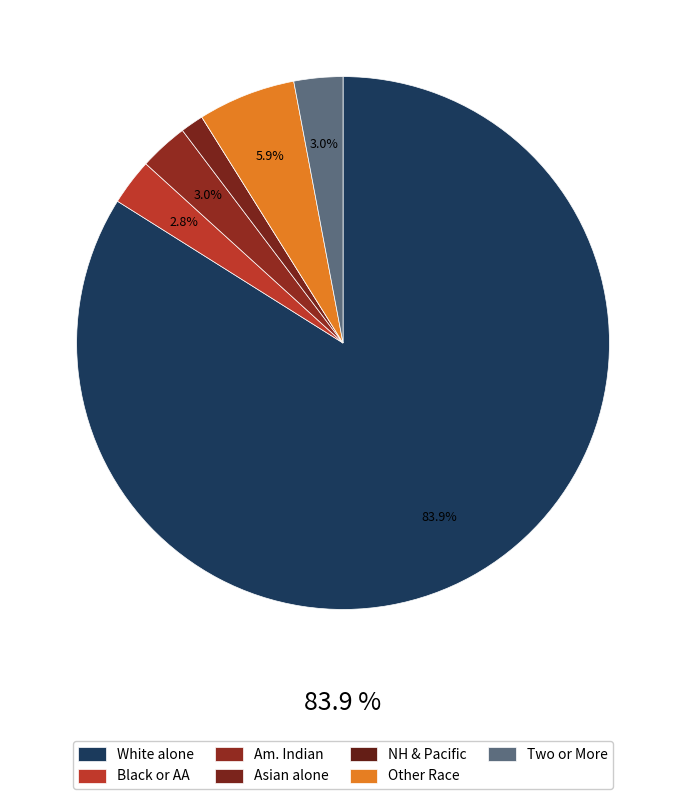

Which slice is the largest?

White alone